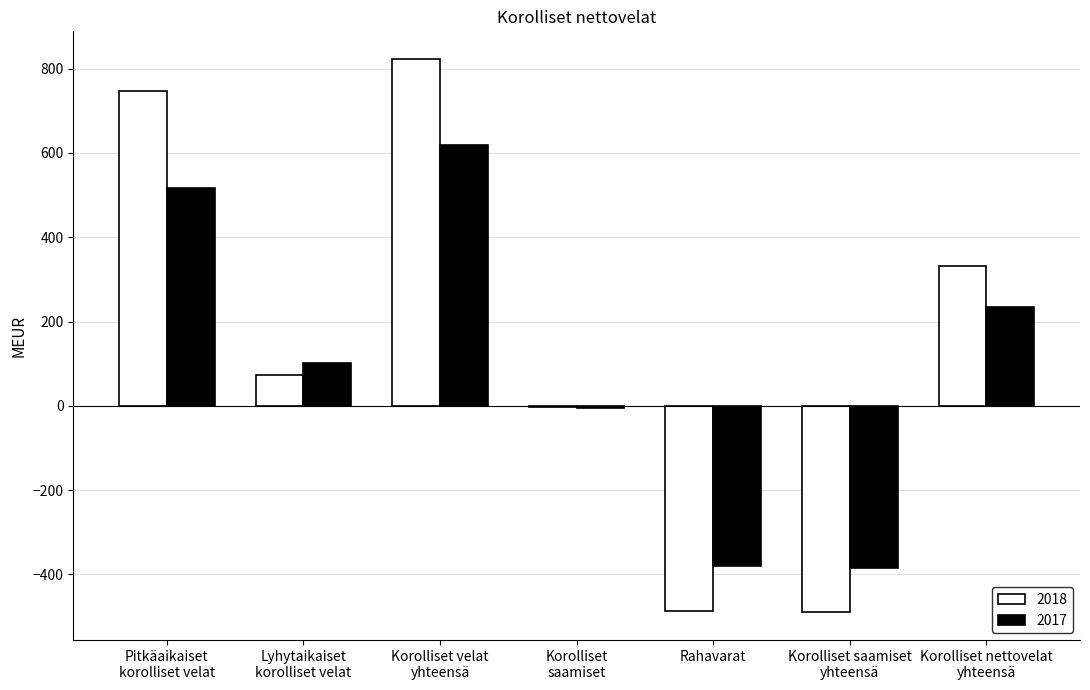

True or false: 2018 has a value of -490 at Korolliset saamiset
yhteensä.

True